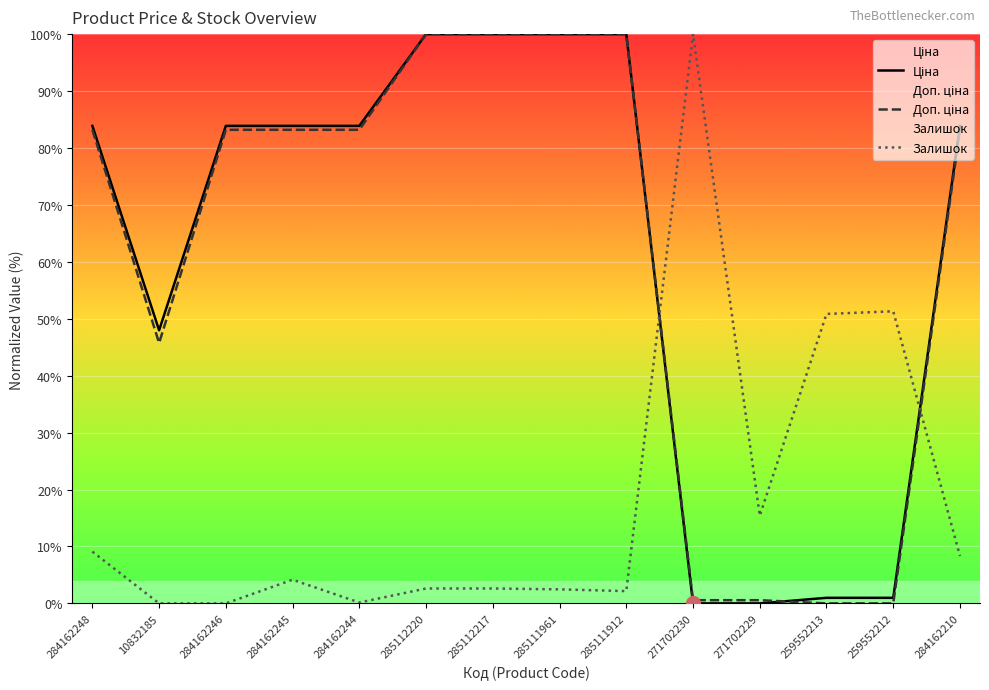

What is the difference between the maximum and minimum values in the Залишок series?

100.0